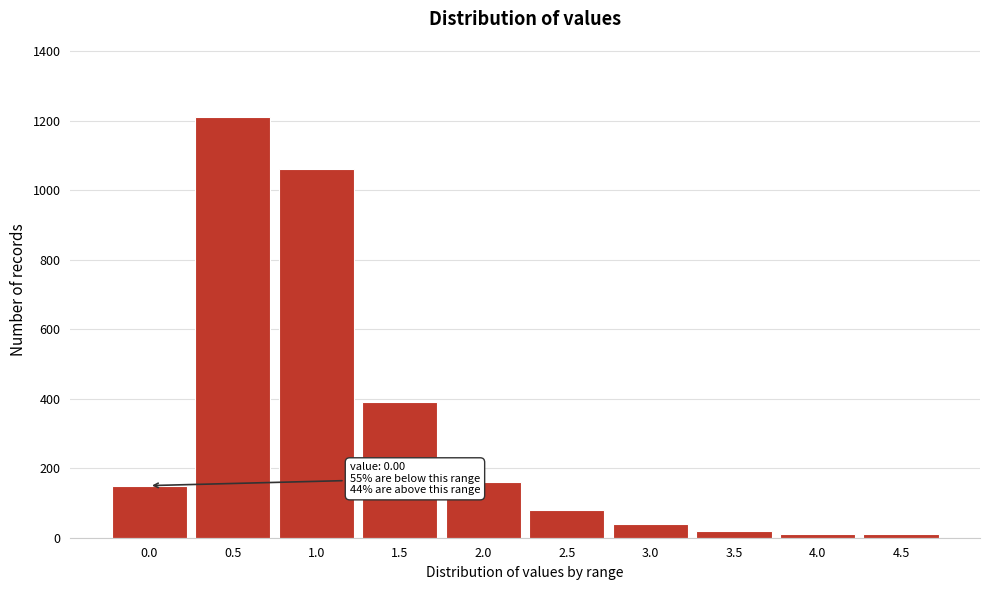

Reading right to left, list all the values displayed in this chart.

10	10	20	40	80	160	390	1060	1210	150